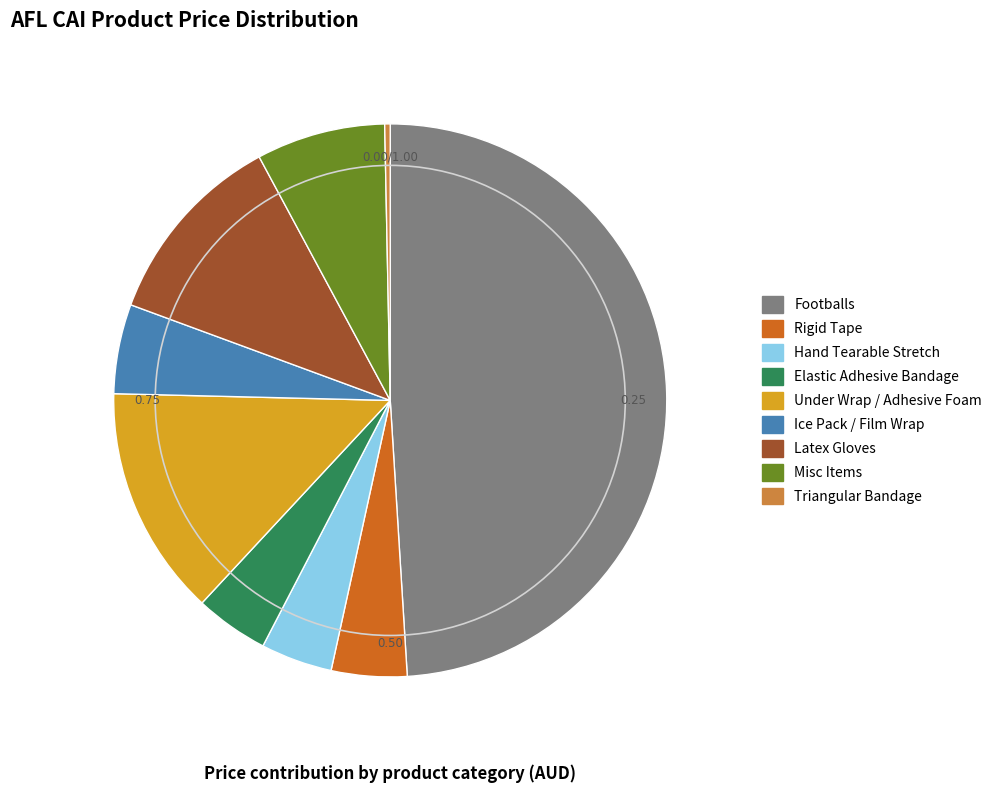

Does any single category account for the majority?

No